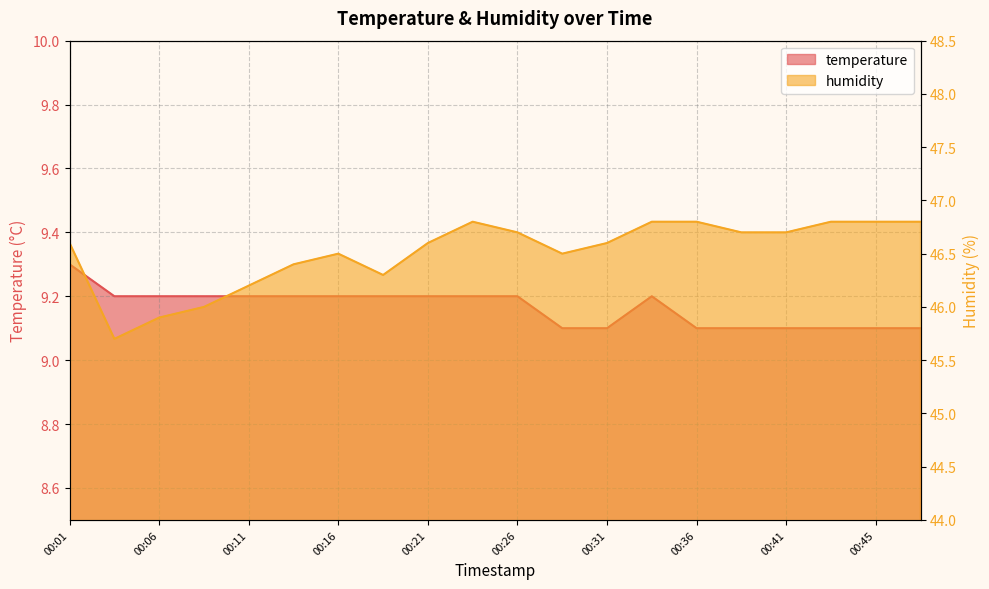

At which label does humidity reach its minimum?

00:03